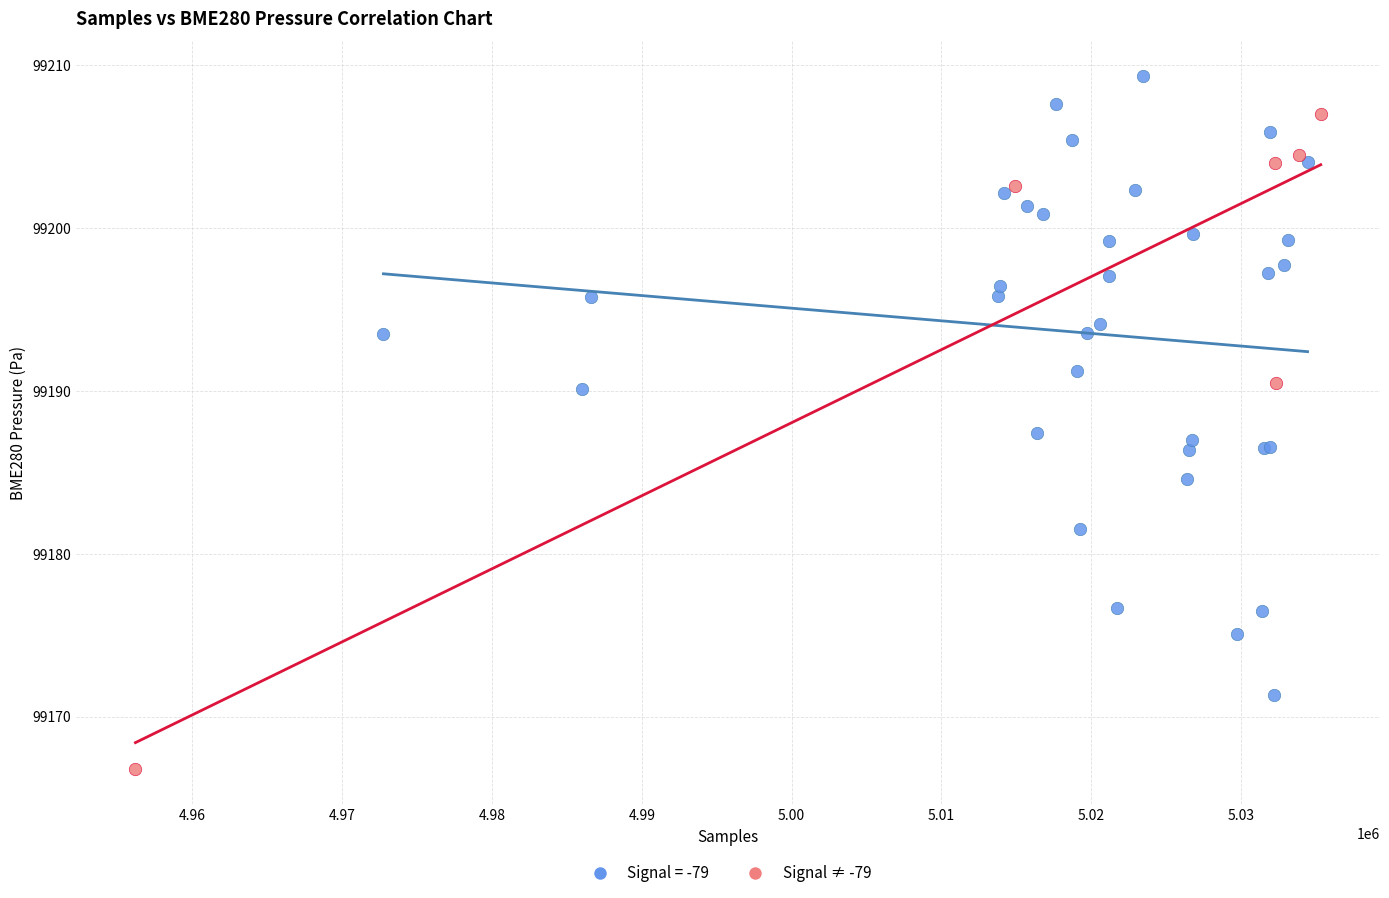

Which series contains the lowest Y value?

Signal ≠ -79